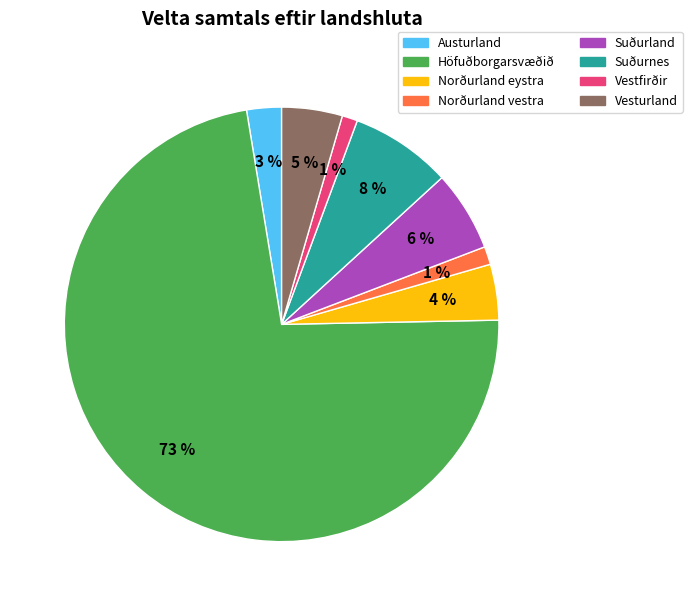

What is the largest slice in the pie chart?

Höfuðborgarsvæðið